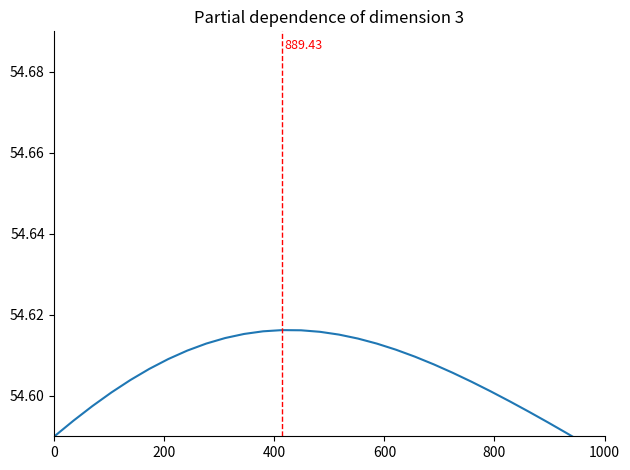

Is it true that the value at 26 is 79.5?

False